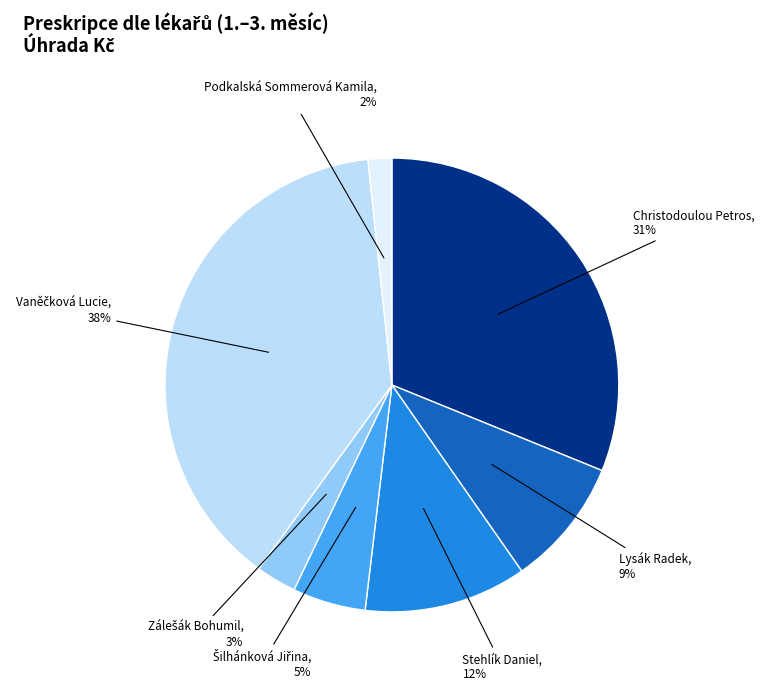

What percentage is the Stehlík Daniel slice, to the nearest percent?

12%